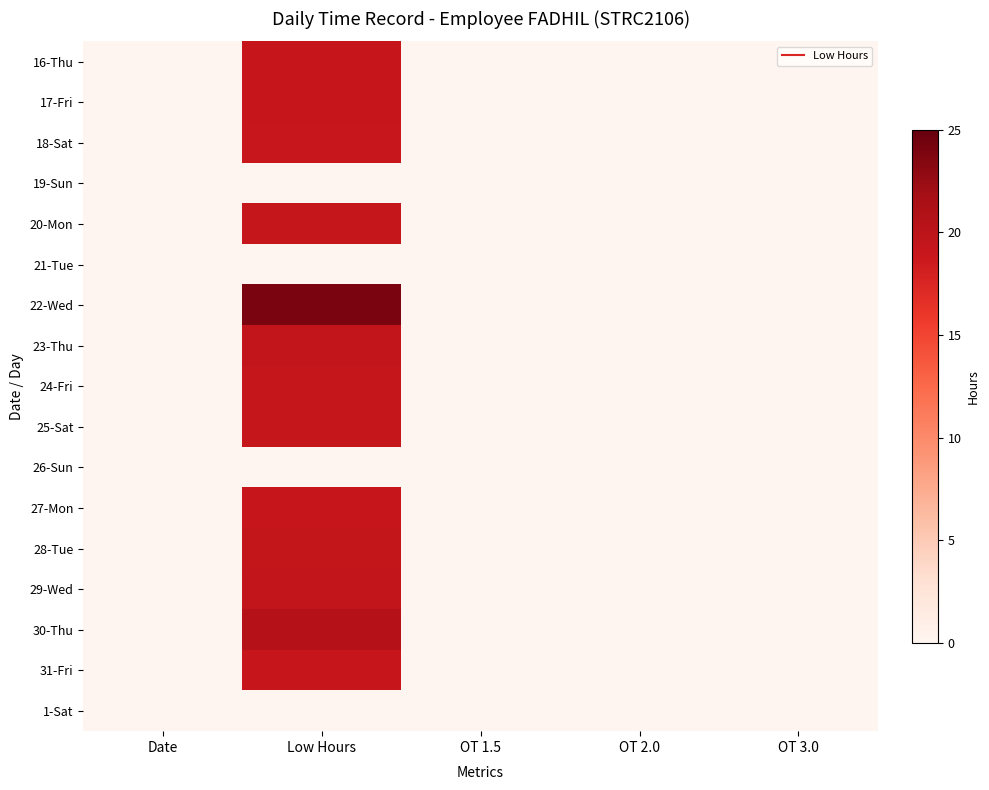

Which has a higher value, Low Hours or Date?

Low Hours